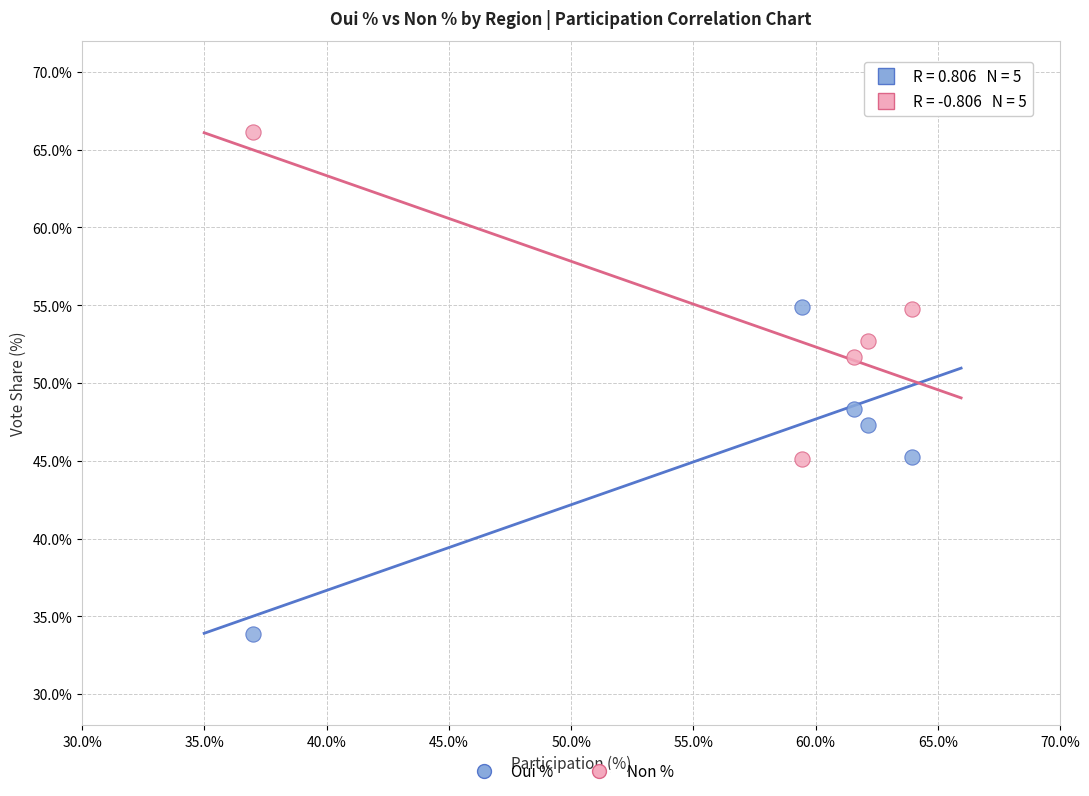

What are all the series names shown in the legend?

Oui %, Non %